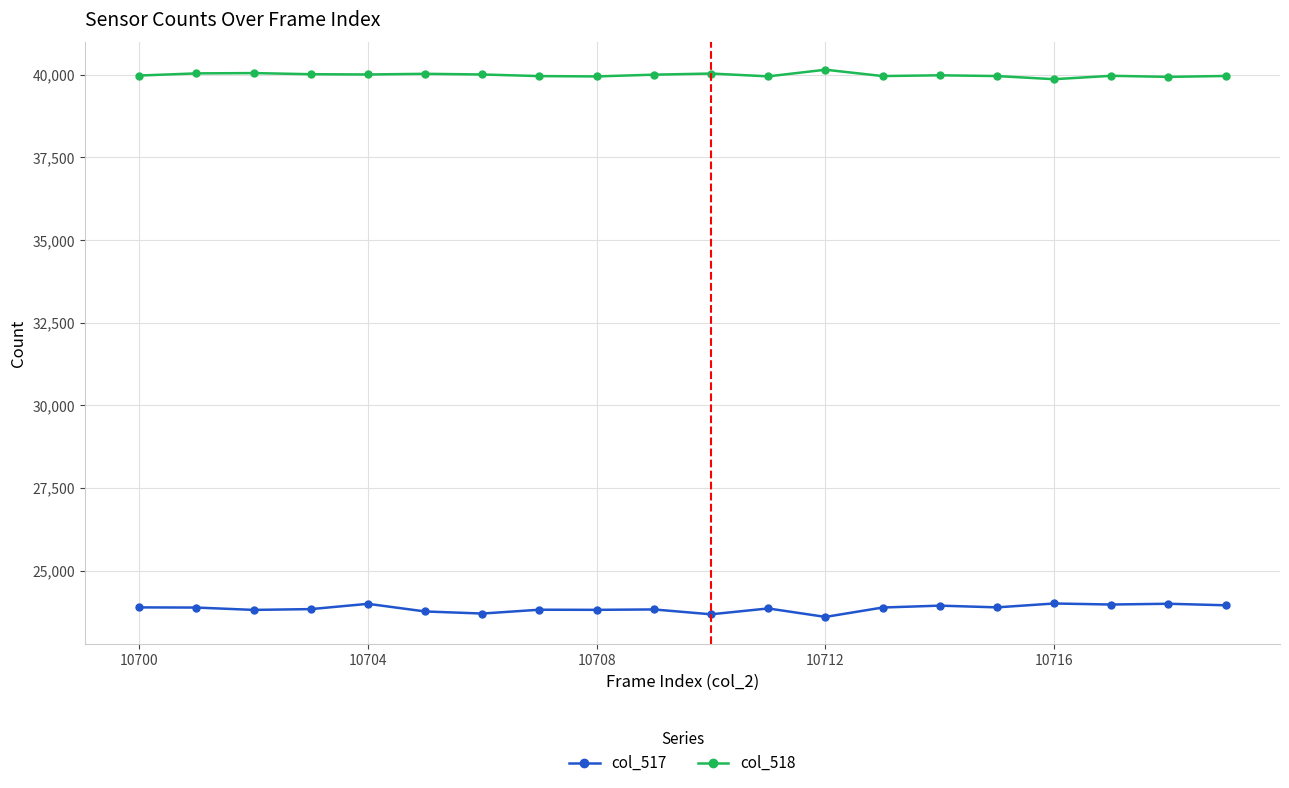

What is the maximum value for col_518?

40156